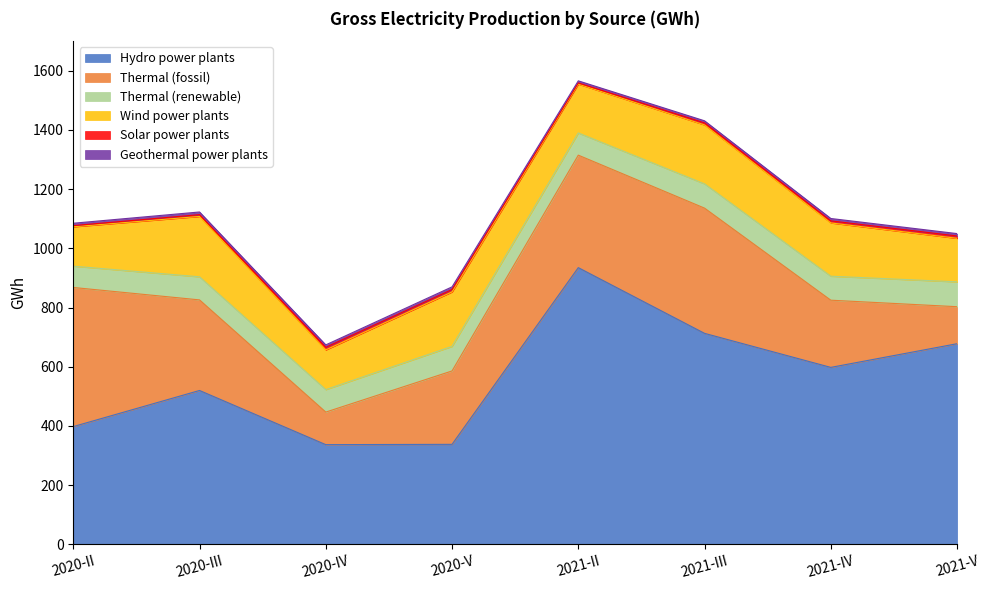

Is it true that Thermal (renewable) equals 84 at 2021-V?

True